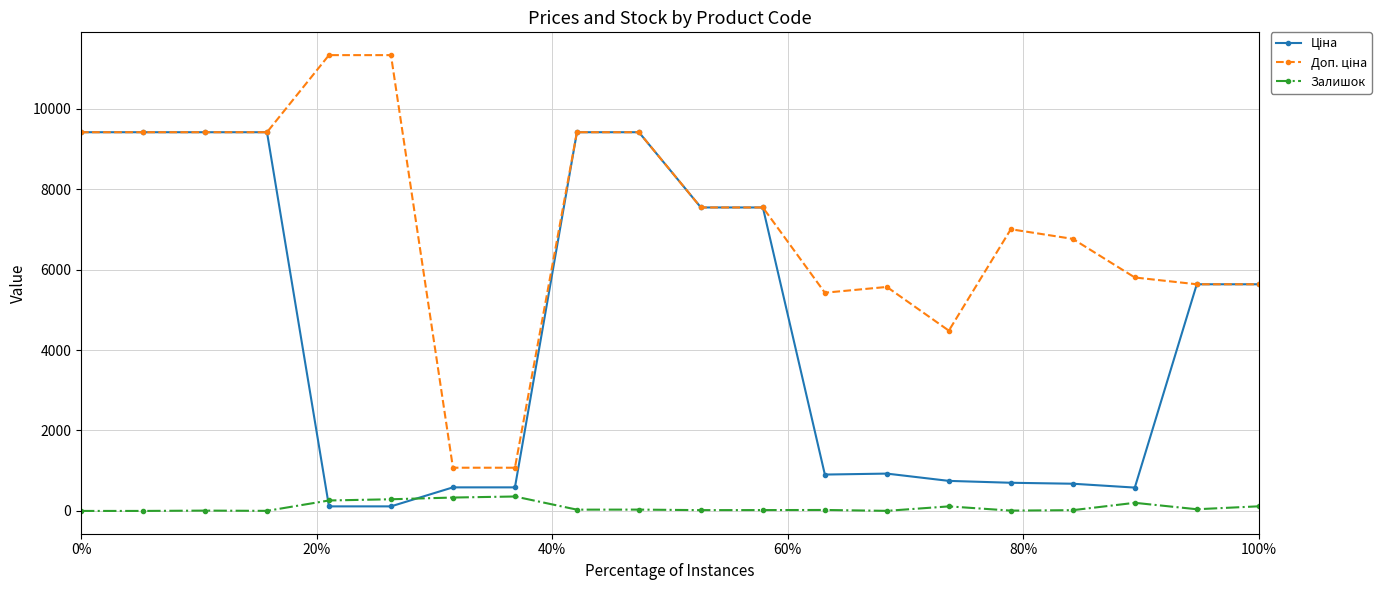

True or false: Залишок has more than 2 interior local peaks.

True